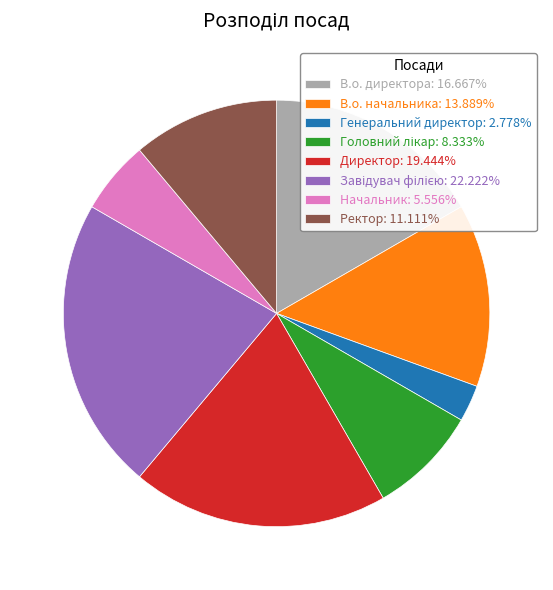

Which category has the smallest portion of the pie?

Генеральний директор